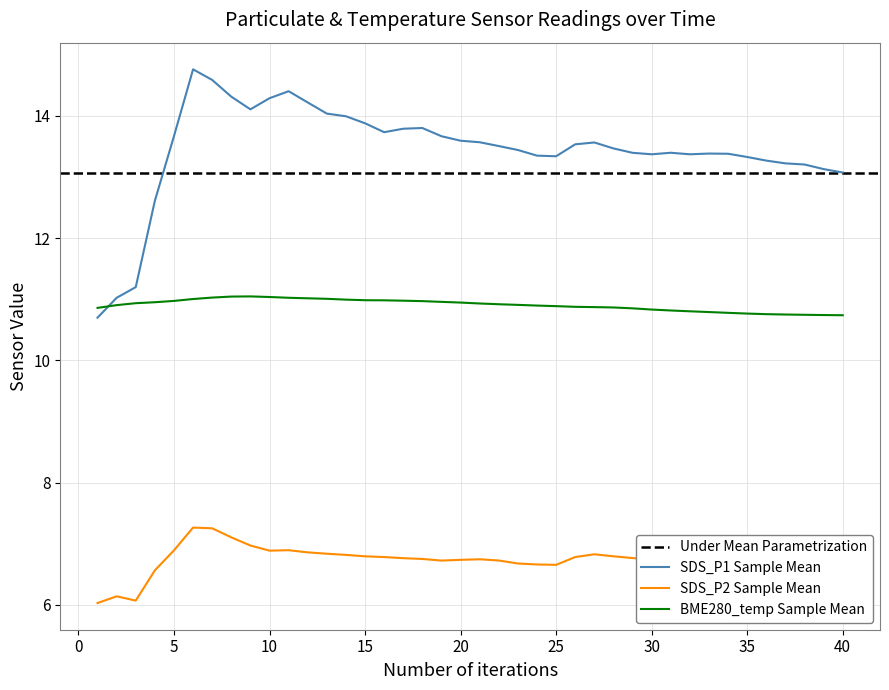

How many series are shown in this chart?

3